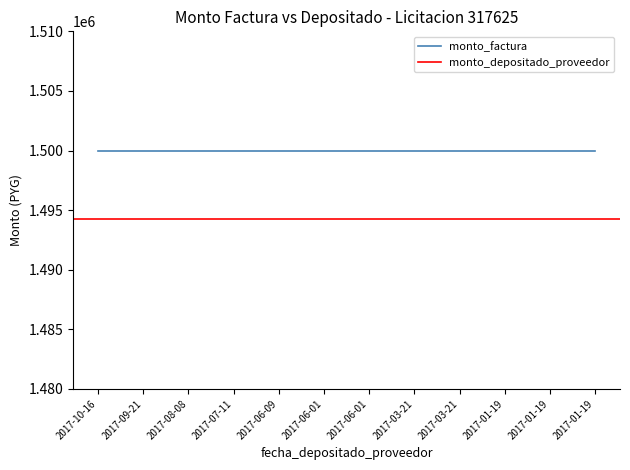

What is the highest value of the monto_factura series?

1500000